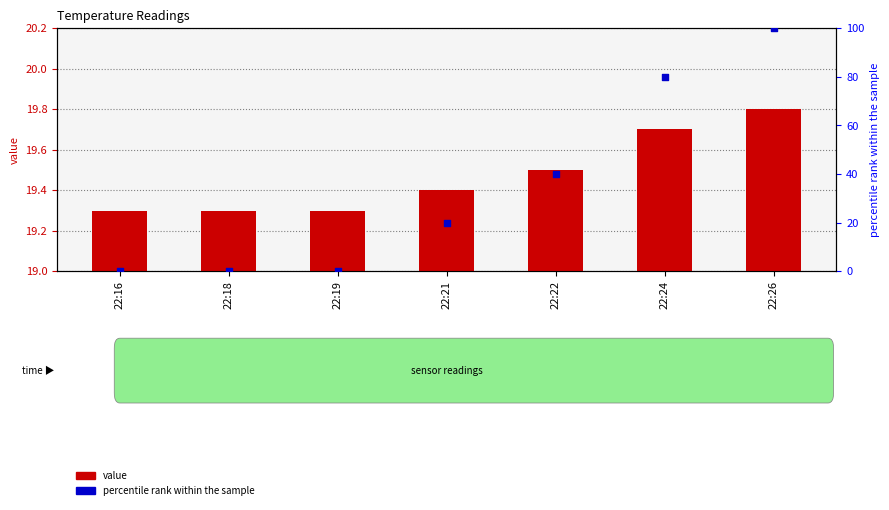

Which series has the largest total across all categories?

percentile rank within the sample